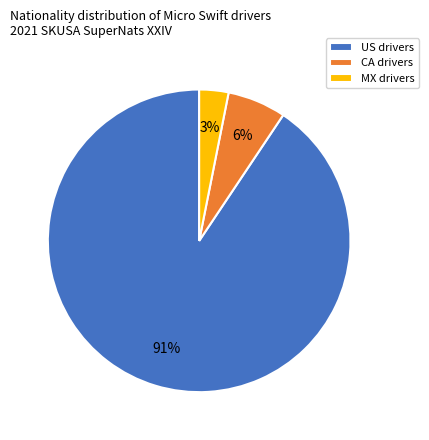

Rank the categories by value from highest to lowest.

US, CA, MX